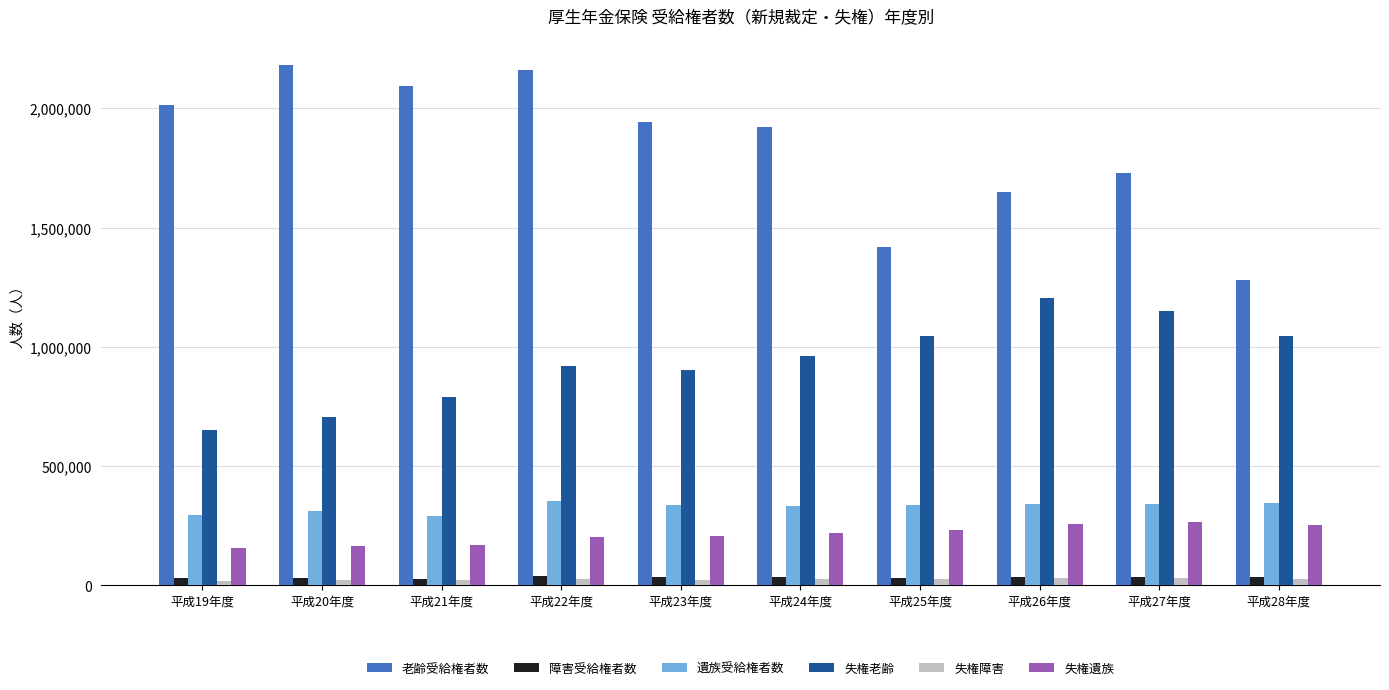

What is the average value of the 老齢受給権者数 series?

1839898